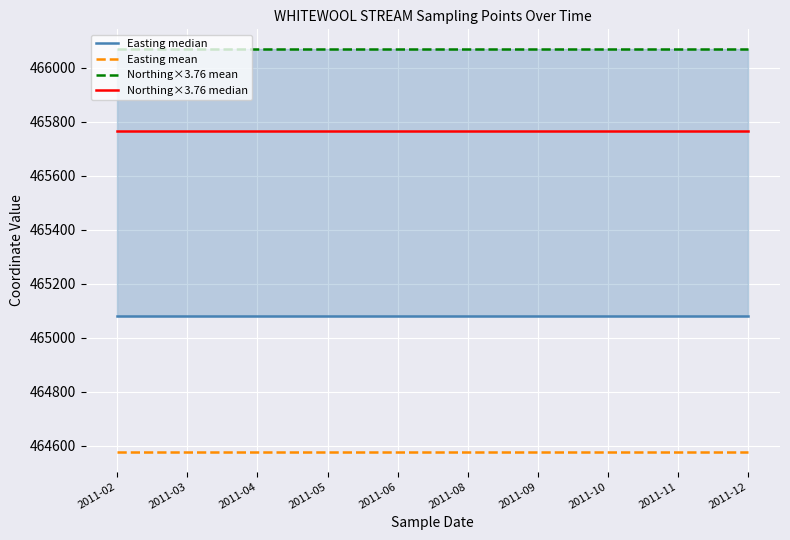

What is the sum of all Easting mean values?

4645790.0